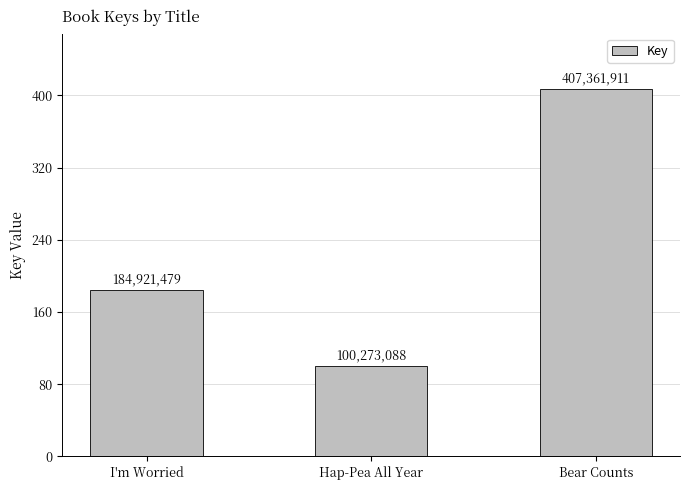

Are the bars horizontal?

No